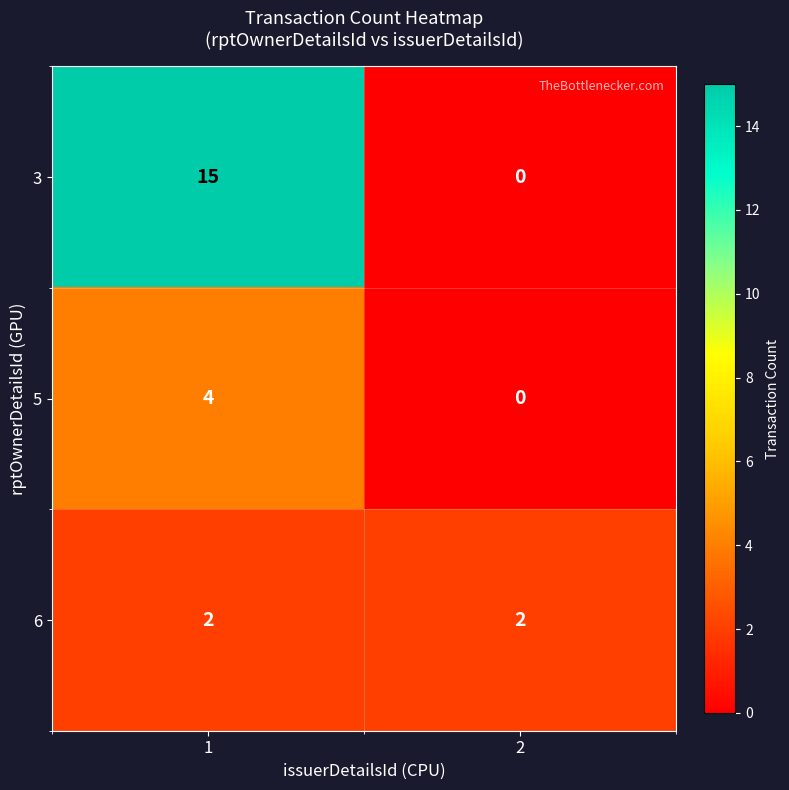

What is the sum of the 6 values at 2 and 1?

4